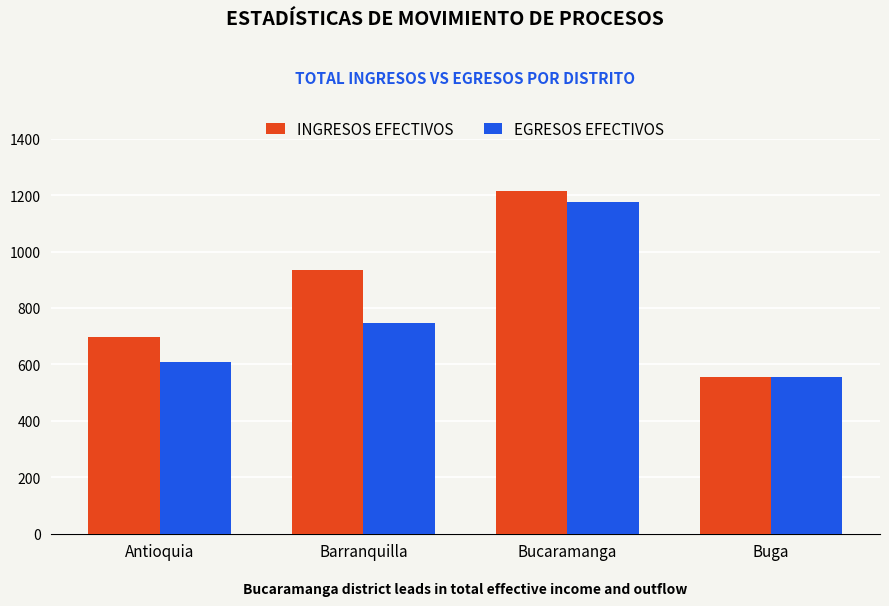

What are all the series names shown in the legend?

INGRESOS EFECTIVOS, EGRESOS EFECTIVOS